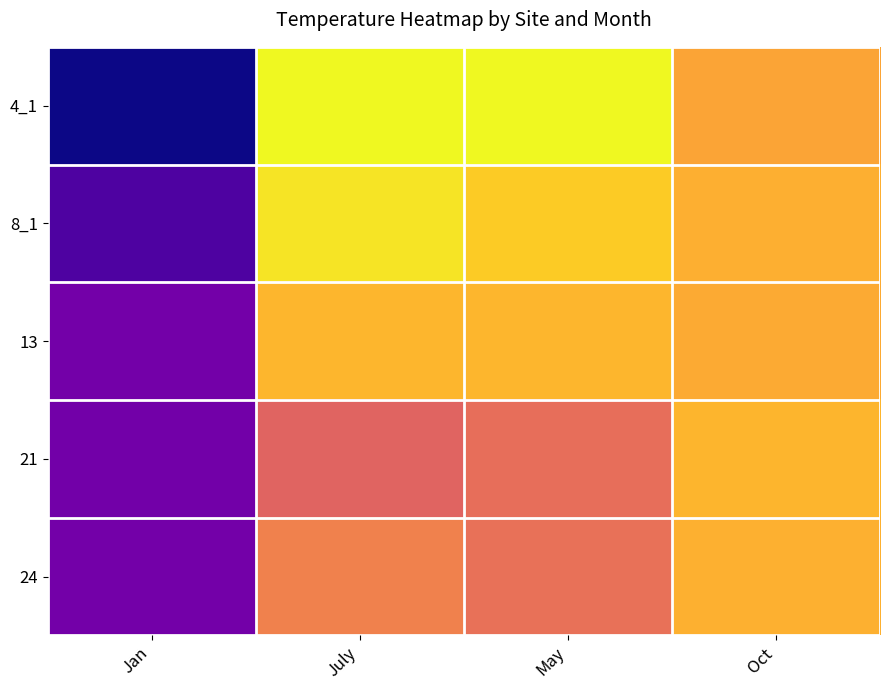

At which category is the sum across all series the highest?

Oct